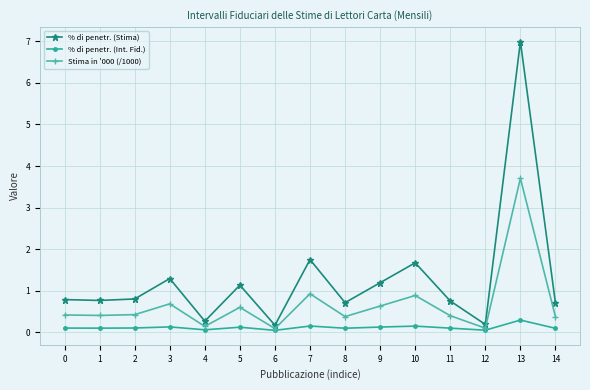

Which series changed the most between 0 and 6?

% di penetr. (Stima)